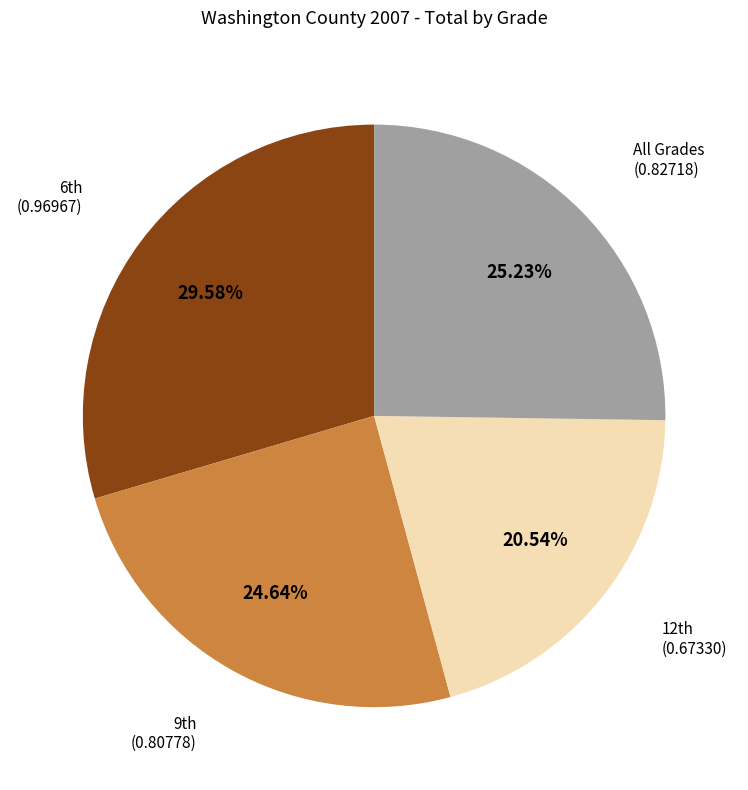

Is there a majority slice in this chart?

No